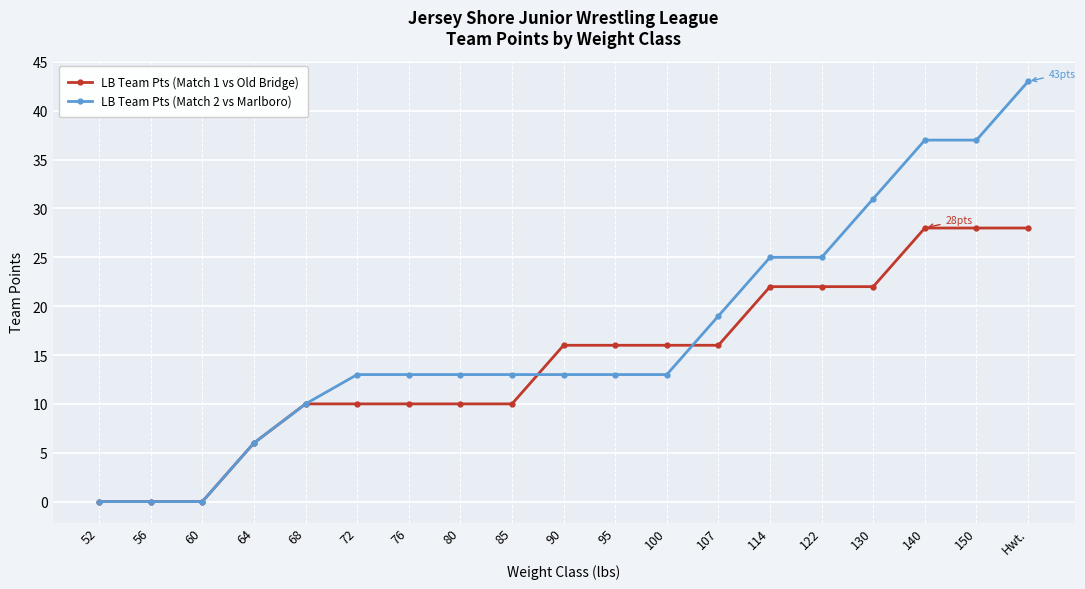

At which label is LB Team Pts (Match 2 vs Marlboro) closest to 21?

107